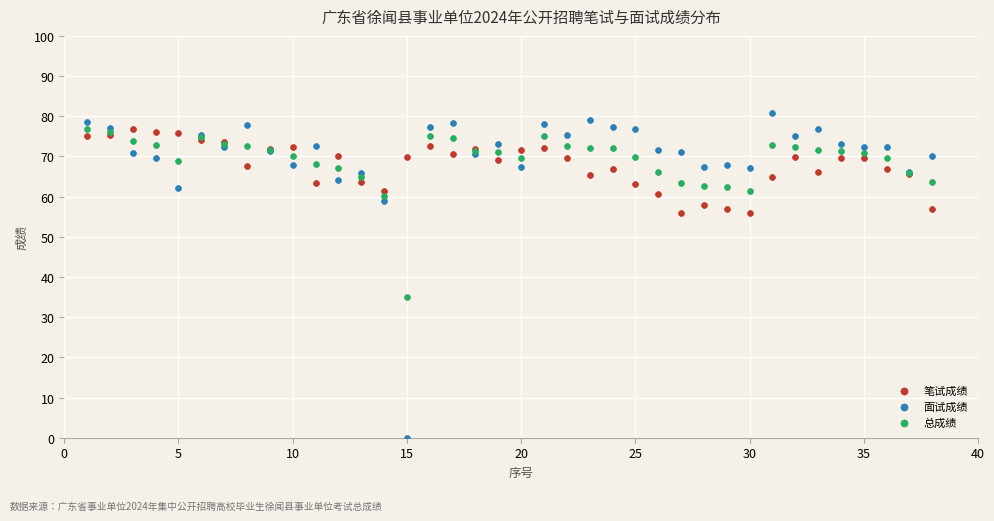

Which series has the widest spread of Y values?

面试成绩